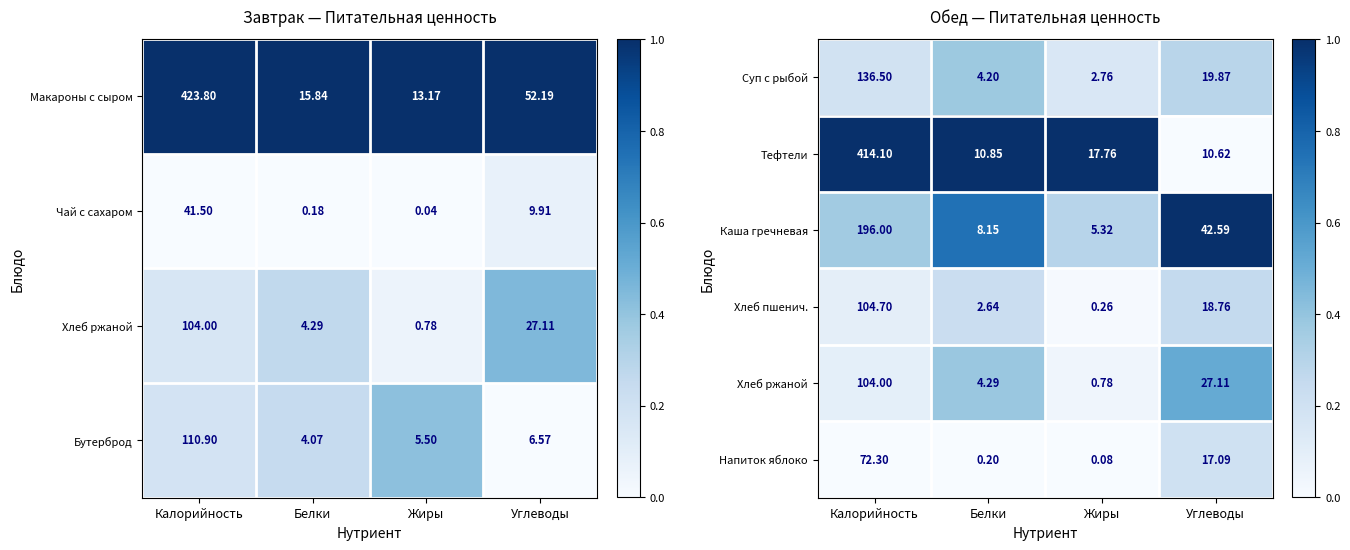

At which label does Хлеб пшенич. first exceed 18?

Калорийность